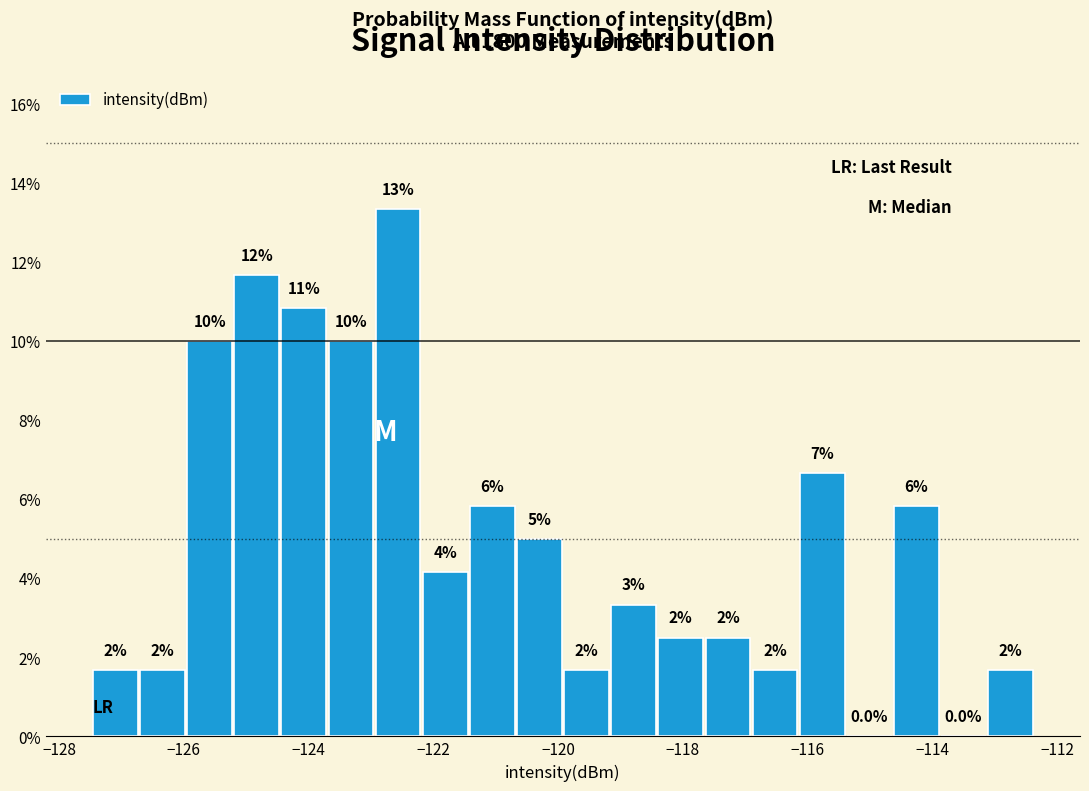

Around what value on the x-axis is the tallest bar? Give the approximate position of its centre, as read against the axis.

-122.6